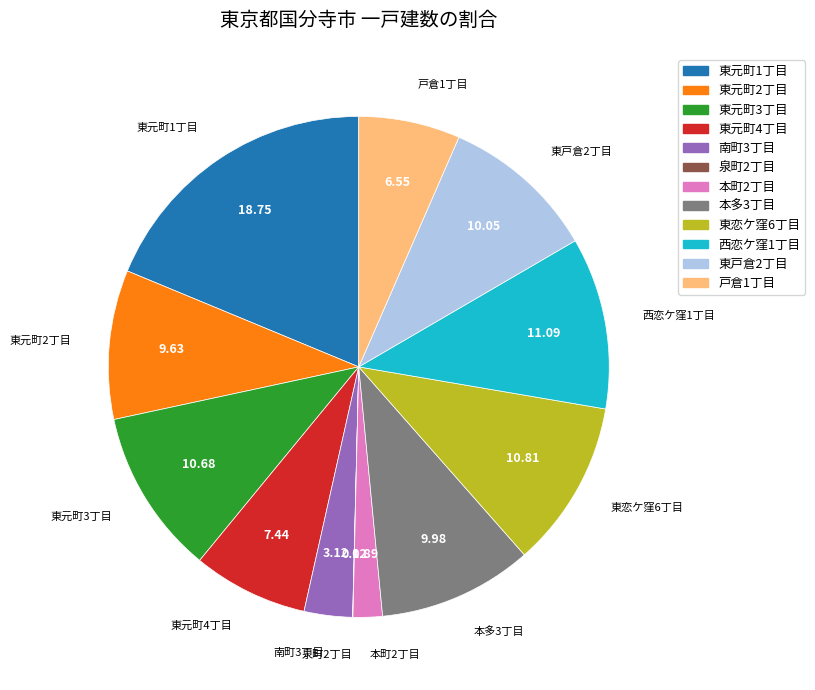

Is the sum of 東恋ケ窪6丁目 and 本町2丁目 greater than half?

No